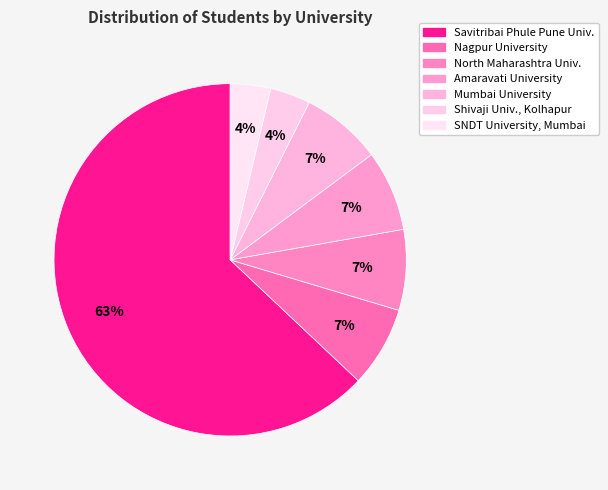

What is the largest slice in the pie chart?

Savitribai Phule Pune University